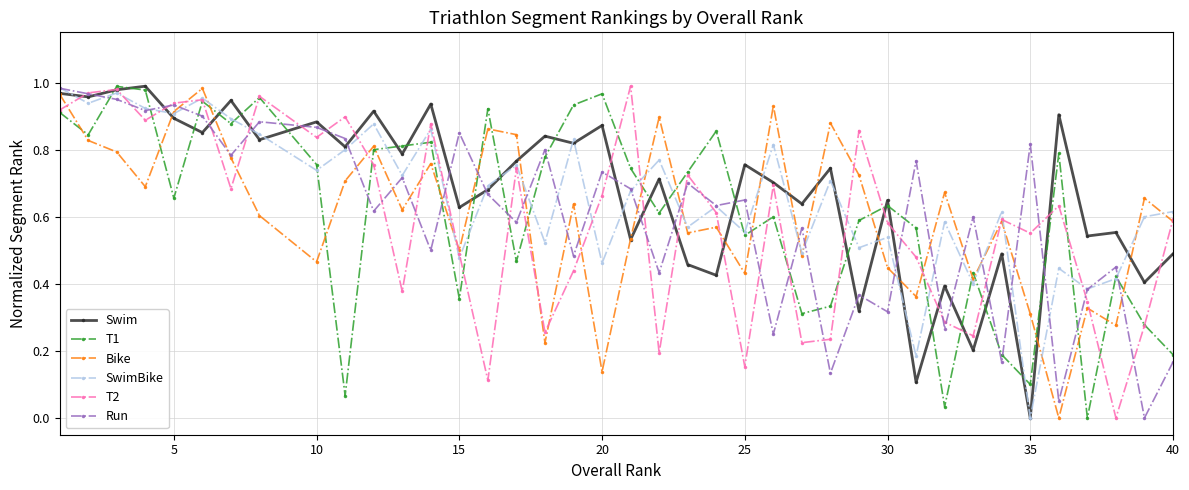

How many interior local valleys does the T2 series have?

12